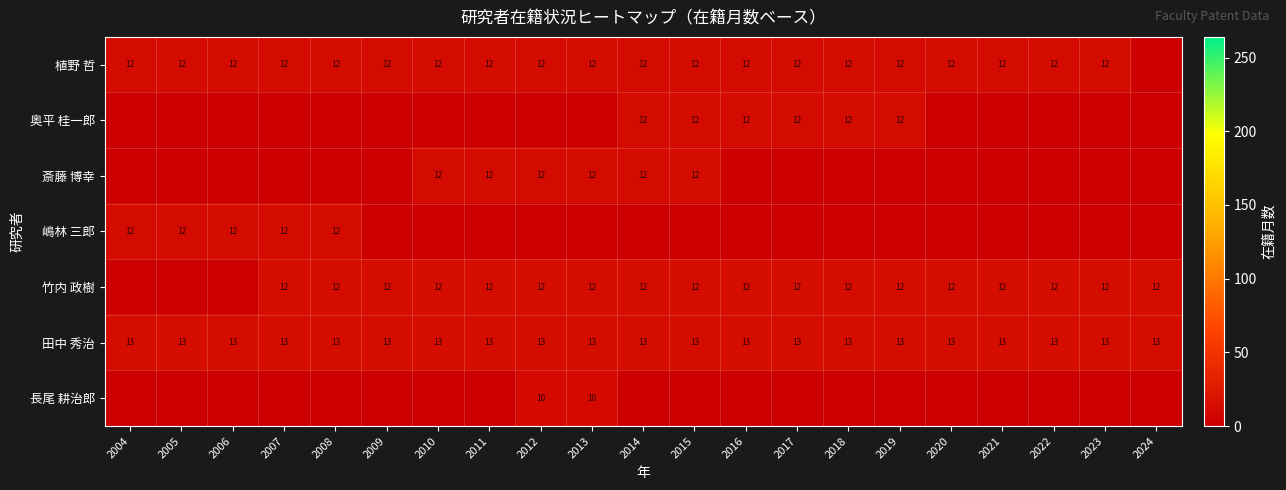

True or false: 奥平 桂一郎 has a value of 16 at 2018.

False